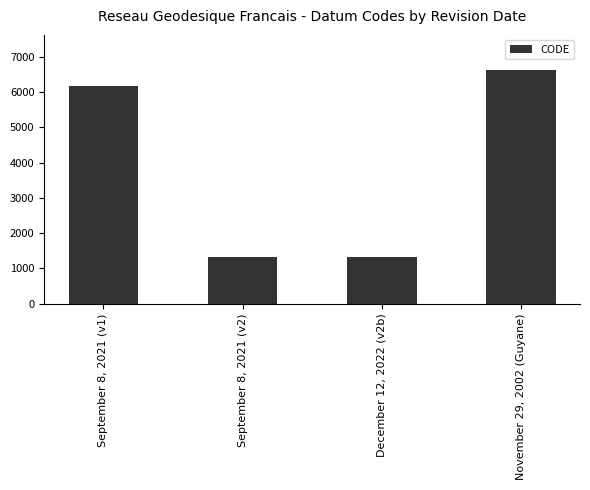

What value does the data have at September 8, 2021 (v2)?

1312